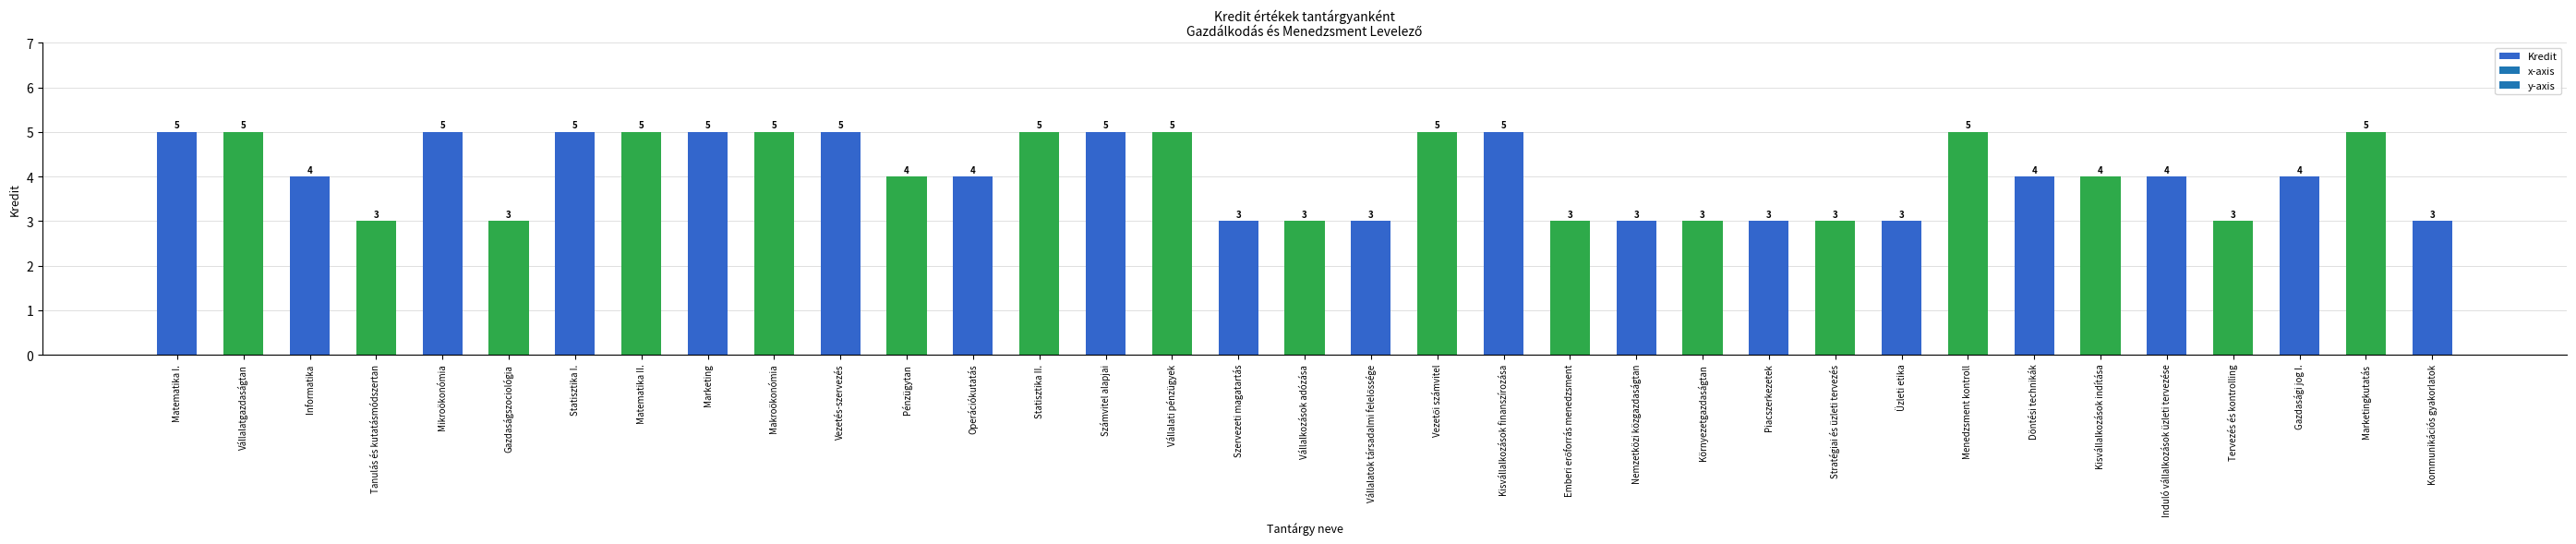

What is the difference between the maximum and minimum values?

2